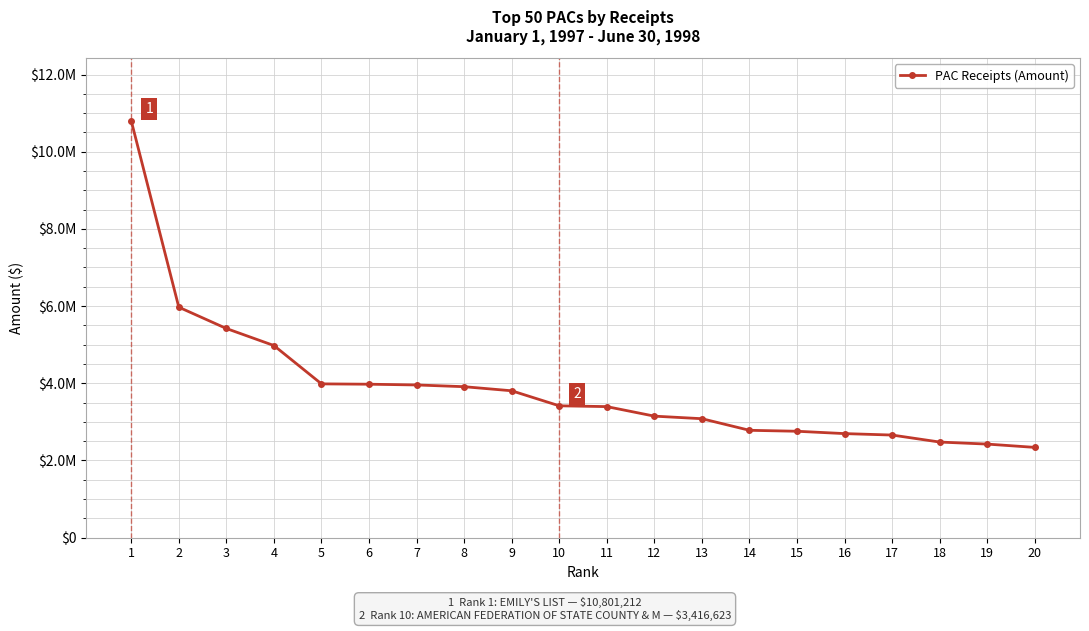

Rank the categories by value from lowest to highest.

20, 19, 18, 17, 16, 15, 14, 13, 12, 11, 10, 9, 8, 7, 6, 5, 4, 3, 2, 1